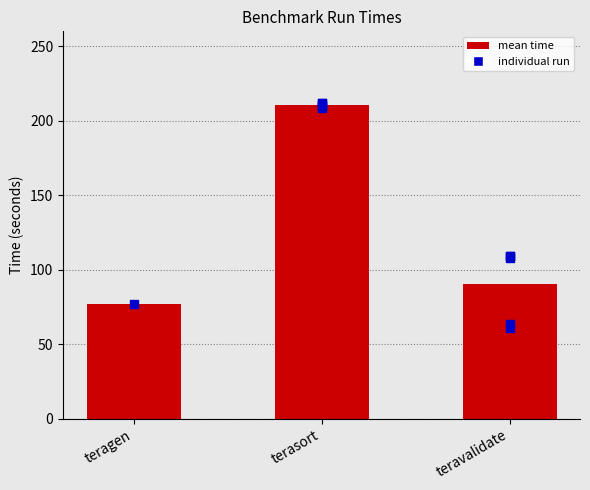

What is the change in value from teragen to teravalidate?

+13.2